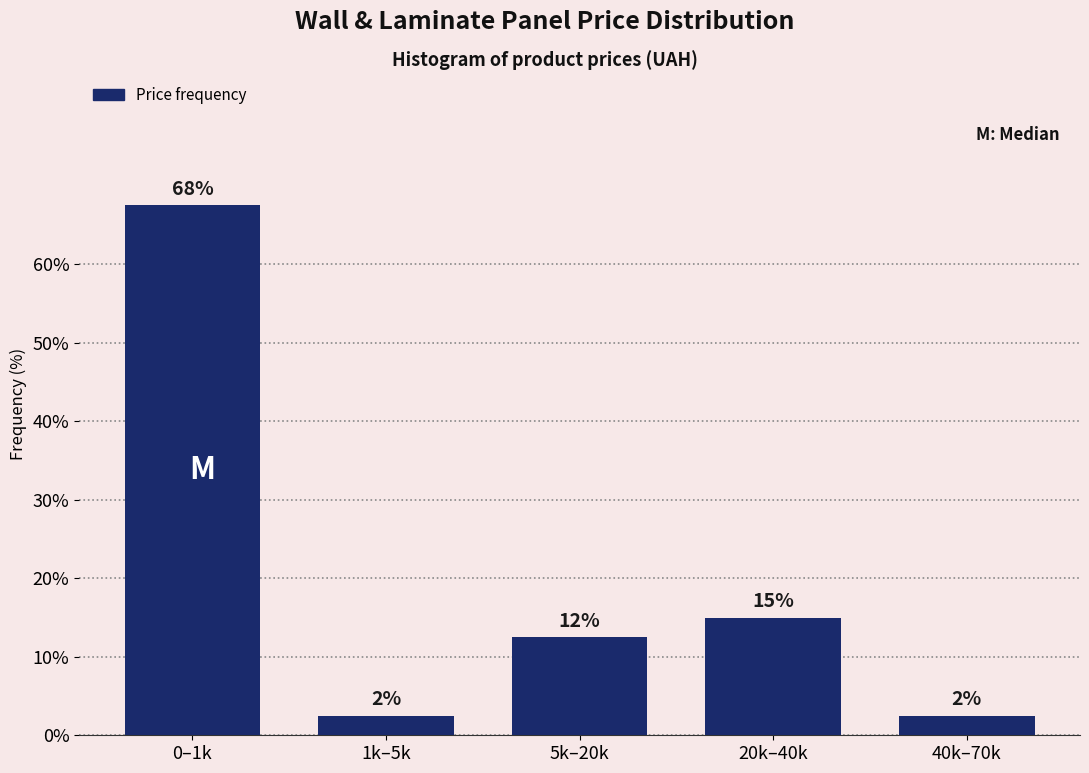

How many bars are there in total?

5